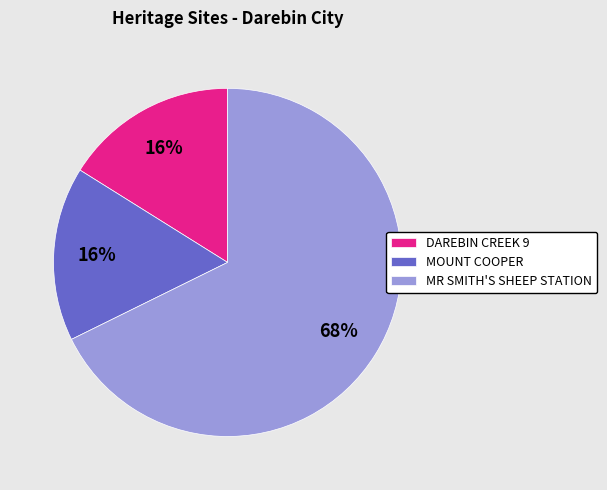

To the nearest percent, what portion does MR SMITH'S SHEEP STATION represent?

68%